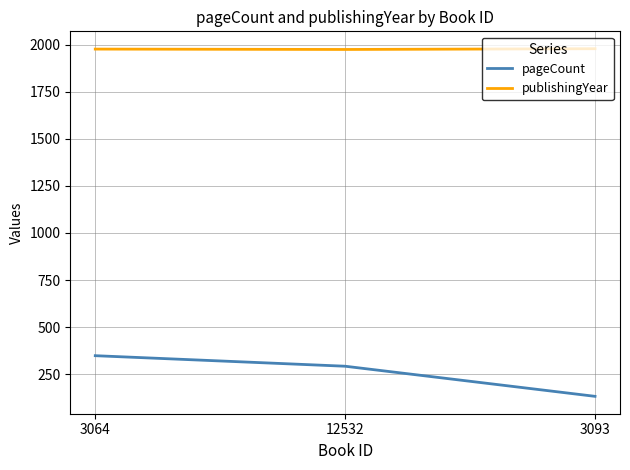

How many distinct data groups are displayed?

2